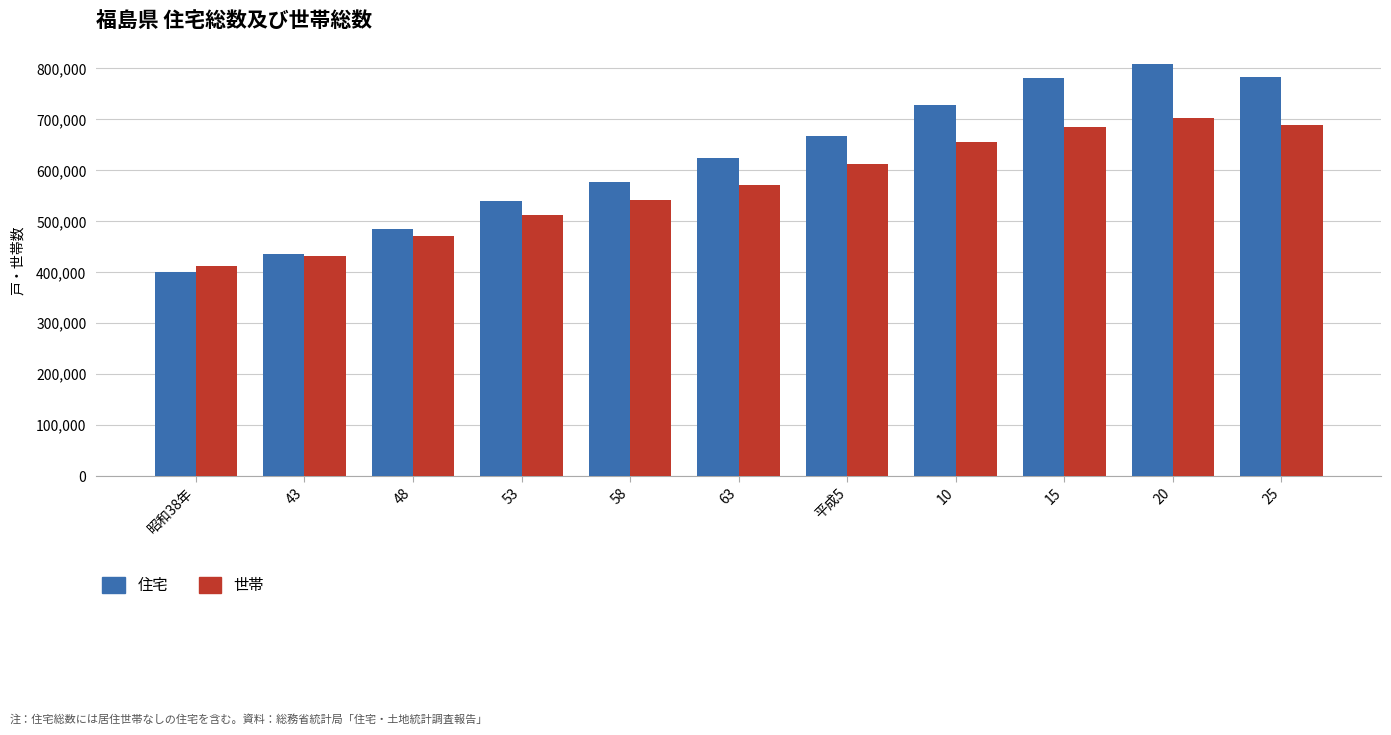

Does the chart contain any negative values?

No